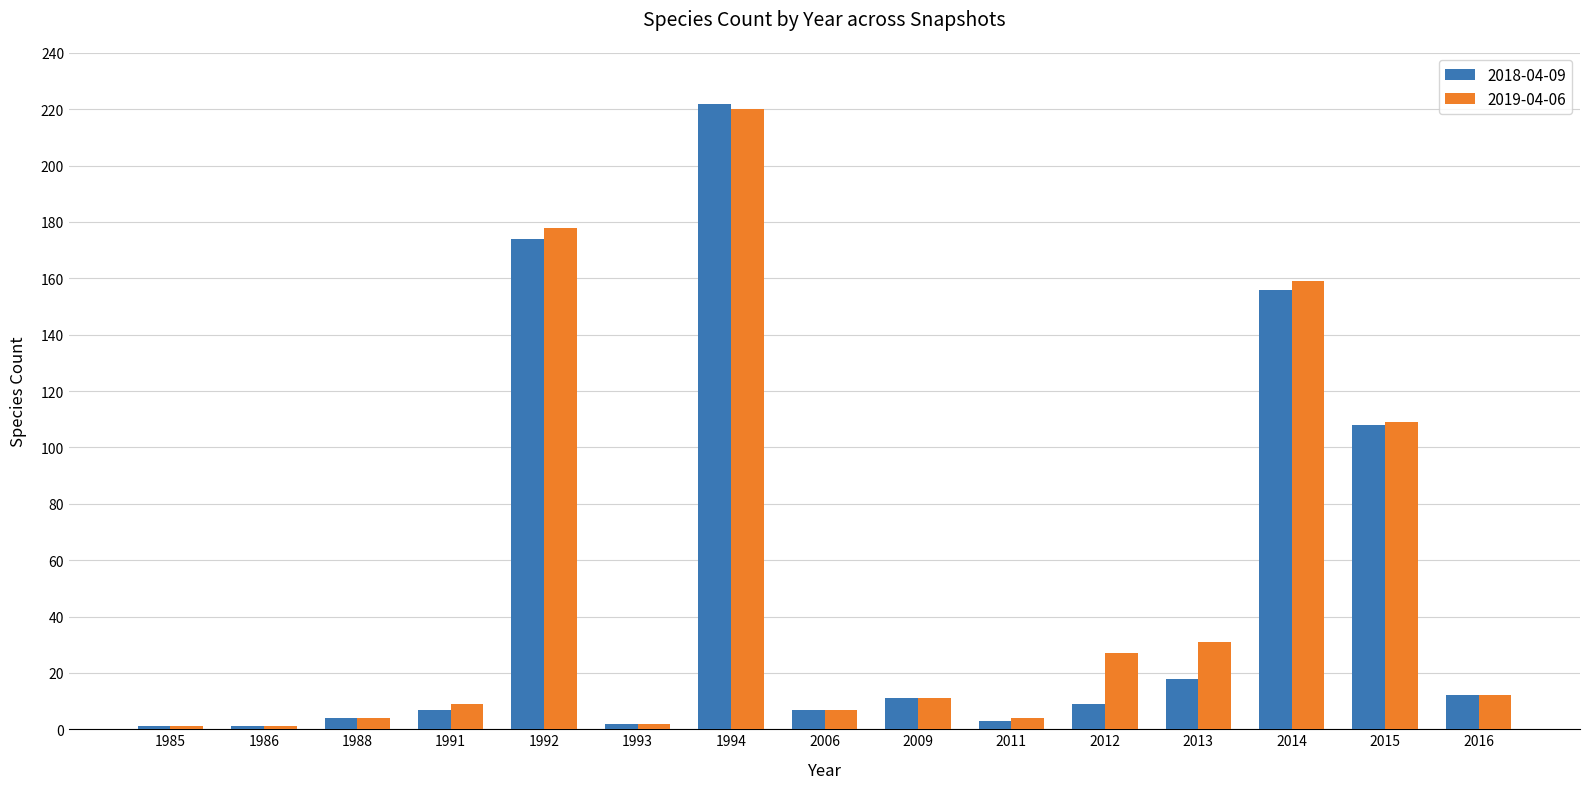

Is it true that 2018-04-09 equals 3 at 2016?

False